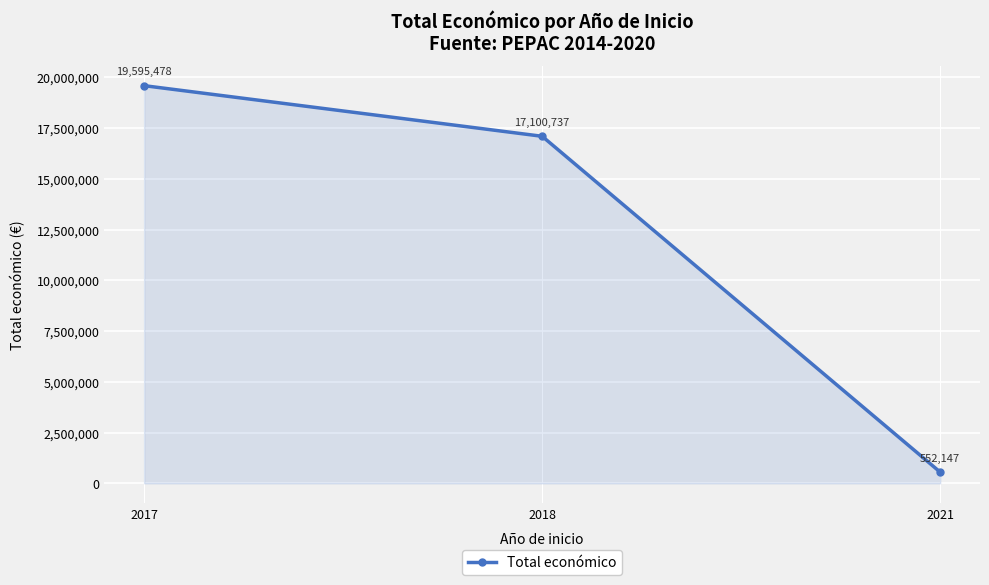

True or false: the data shows 19595478 at 2017.

True